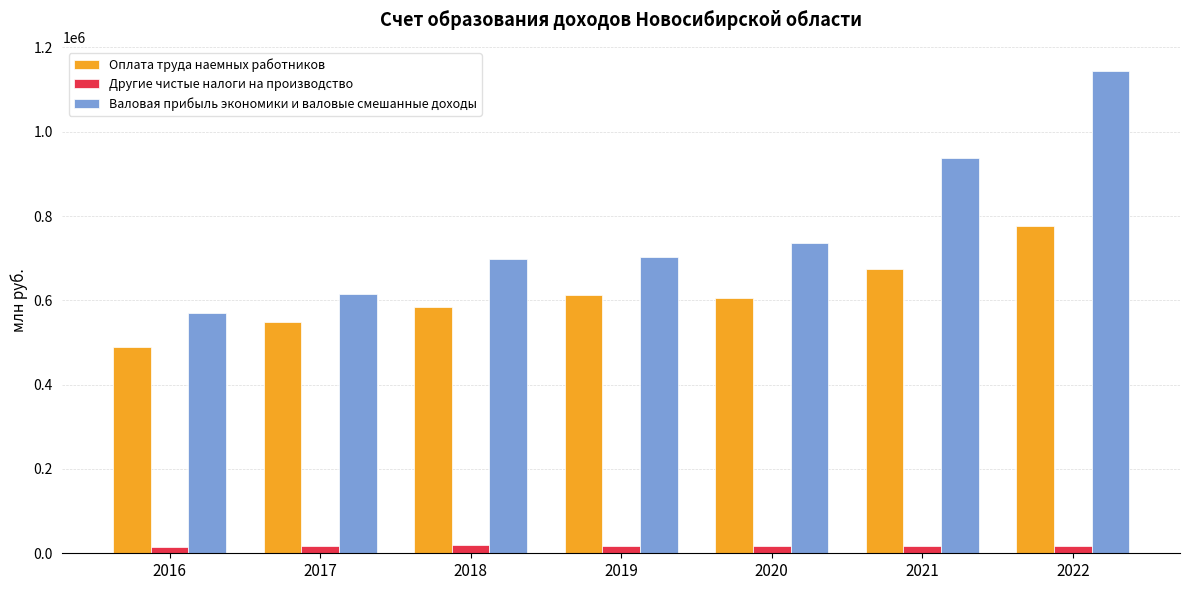

Is the value of Оплата труда наемных работников at 2018 greater than the value of Валовая прибыль экономики и валовые смешанные доходы at 2022?

No